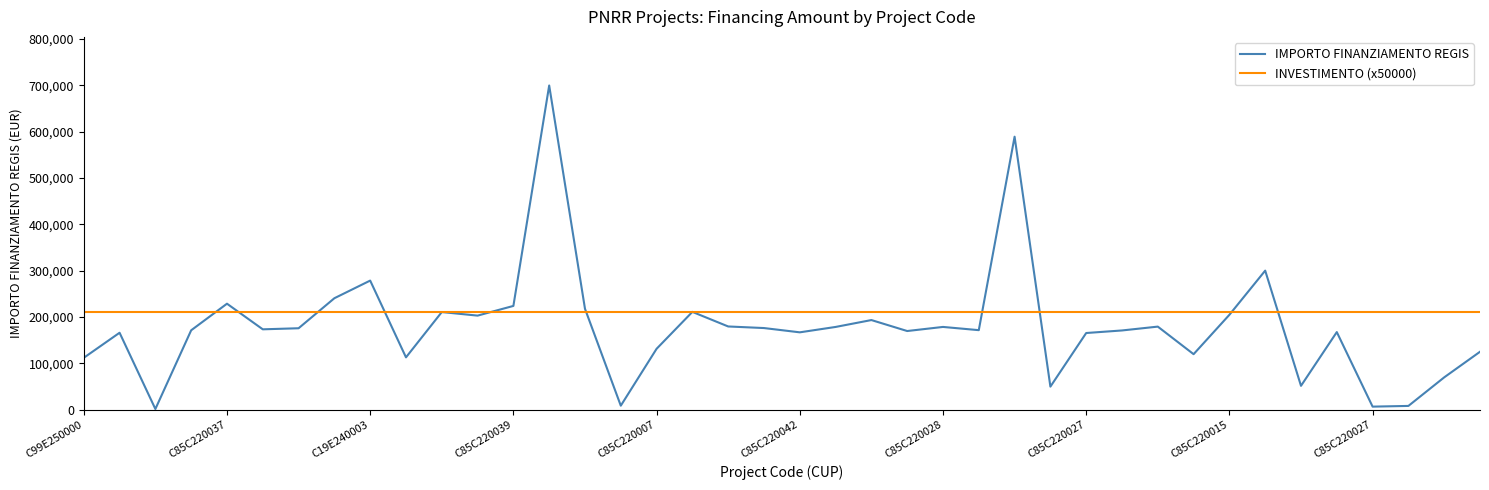

Which series has the largest range (max minus min)?

IMPORTO FINANZIAMENTO REGIS